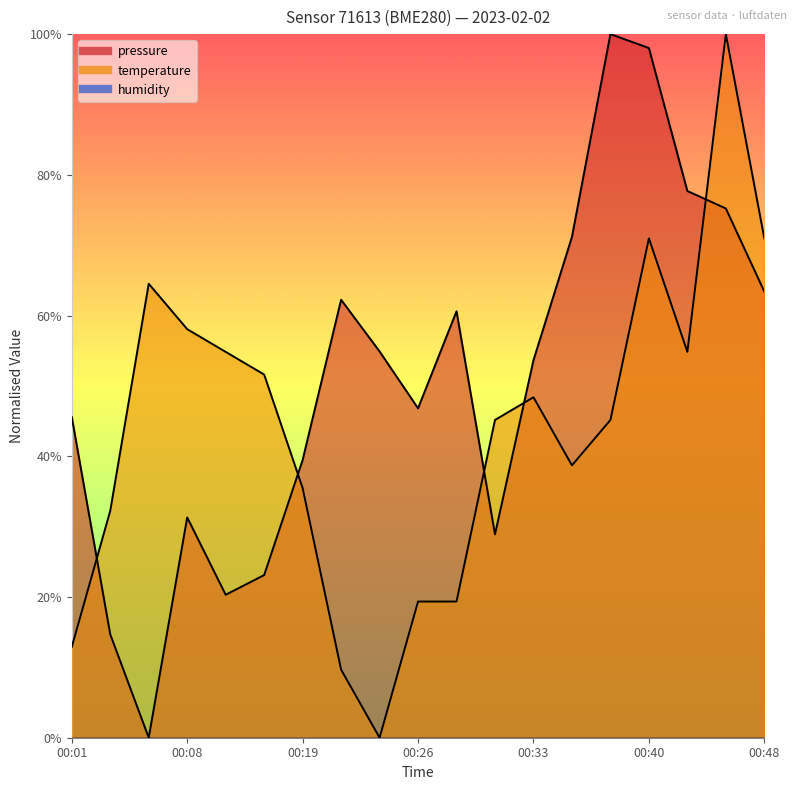

How many positive values does the temperature series have?

18